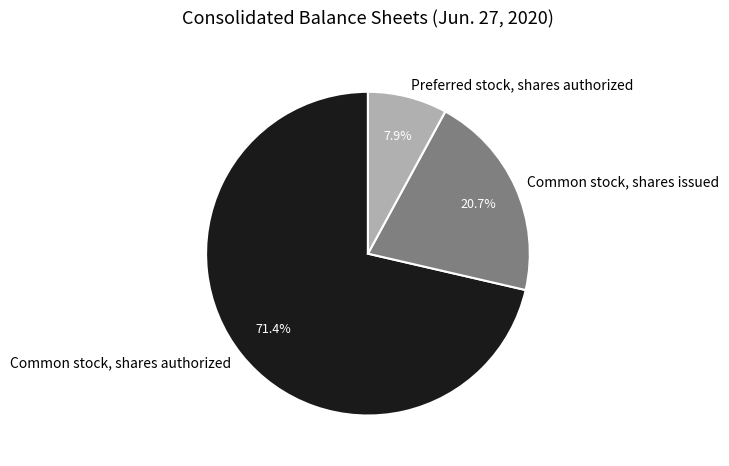

Is it true that Preferred stock, shares authorized is 1% of the pie?

False